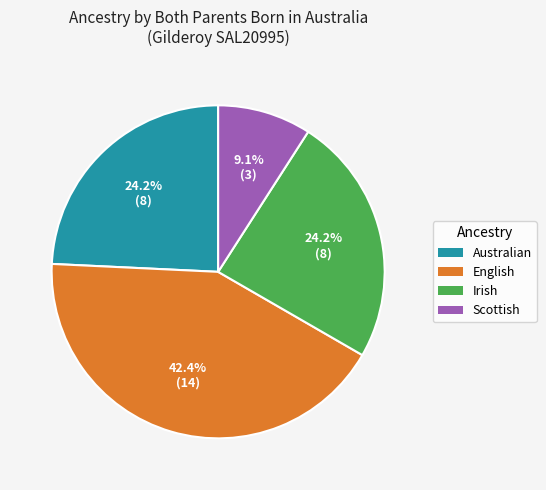

How many segments does this pie chart have?

4